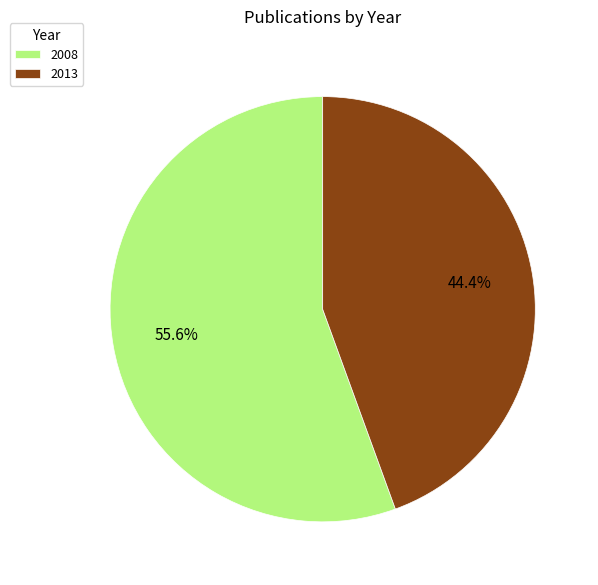

Count the number of slices in the pie.

2